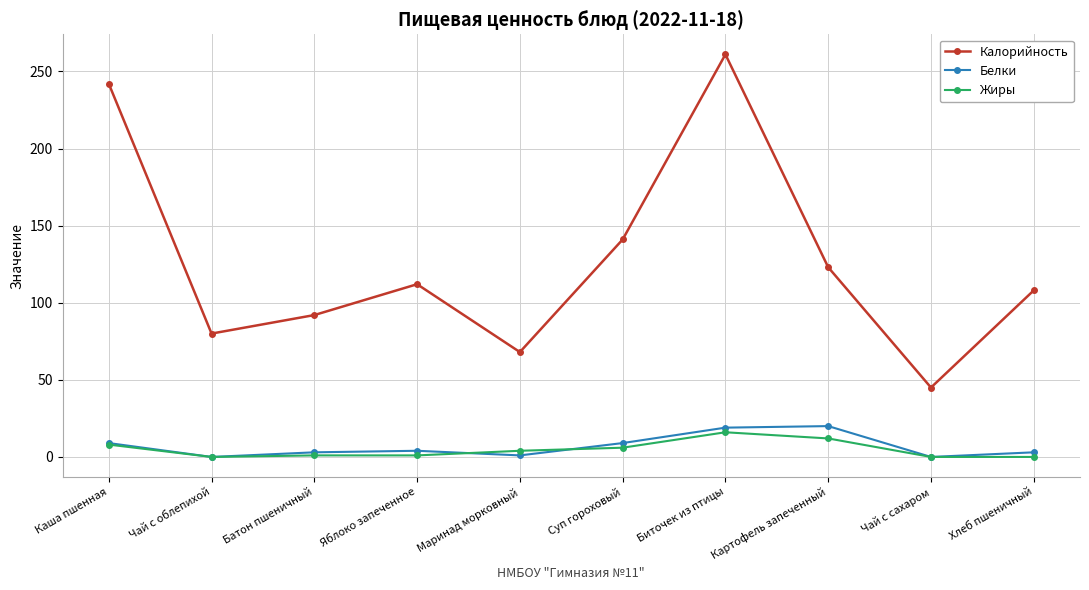

How many interior local valleys does the Калорийность series have?

3